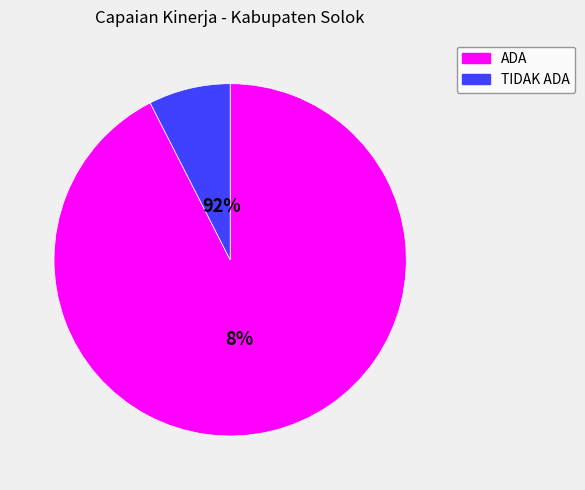

Is it true that TIDAK ADA is 8% of the pie?

True